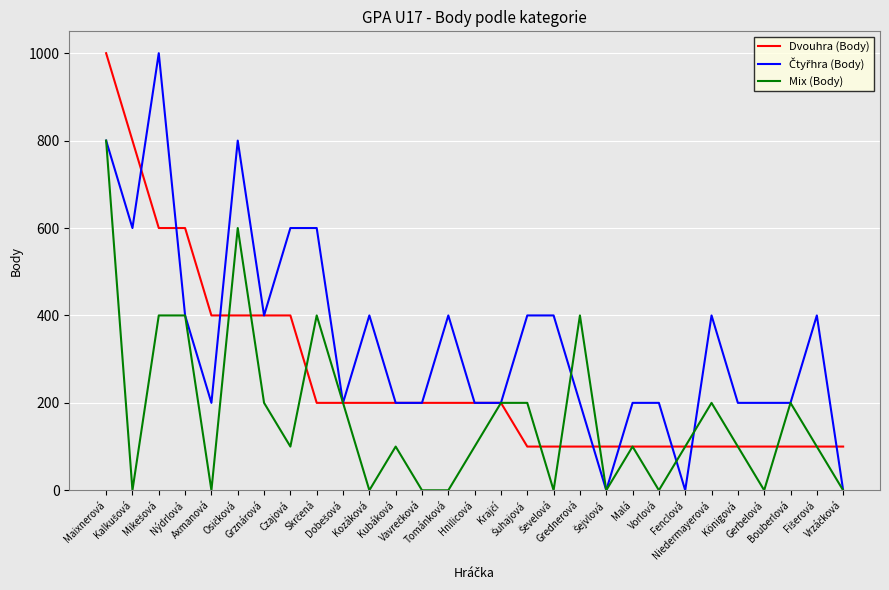

What is the average value of the Dvouhra (Body) series?

259